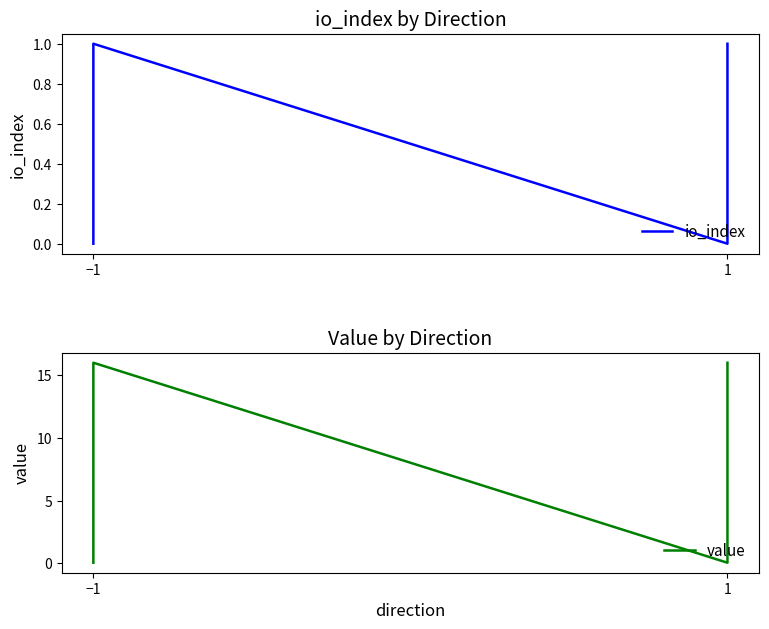

True or false: io_index and value intersect in this chart.

False